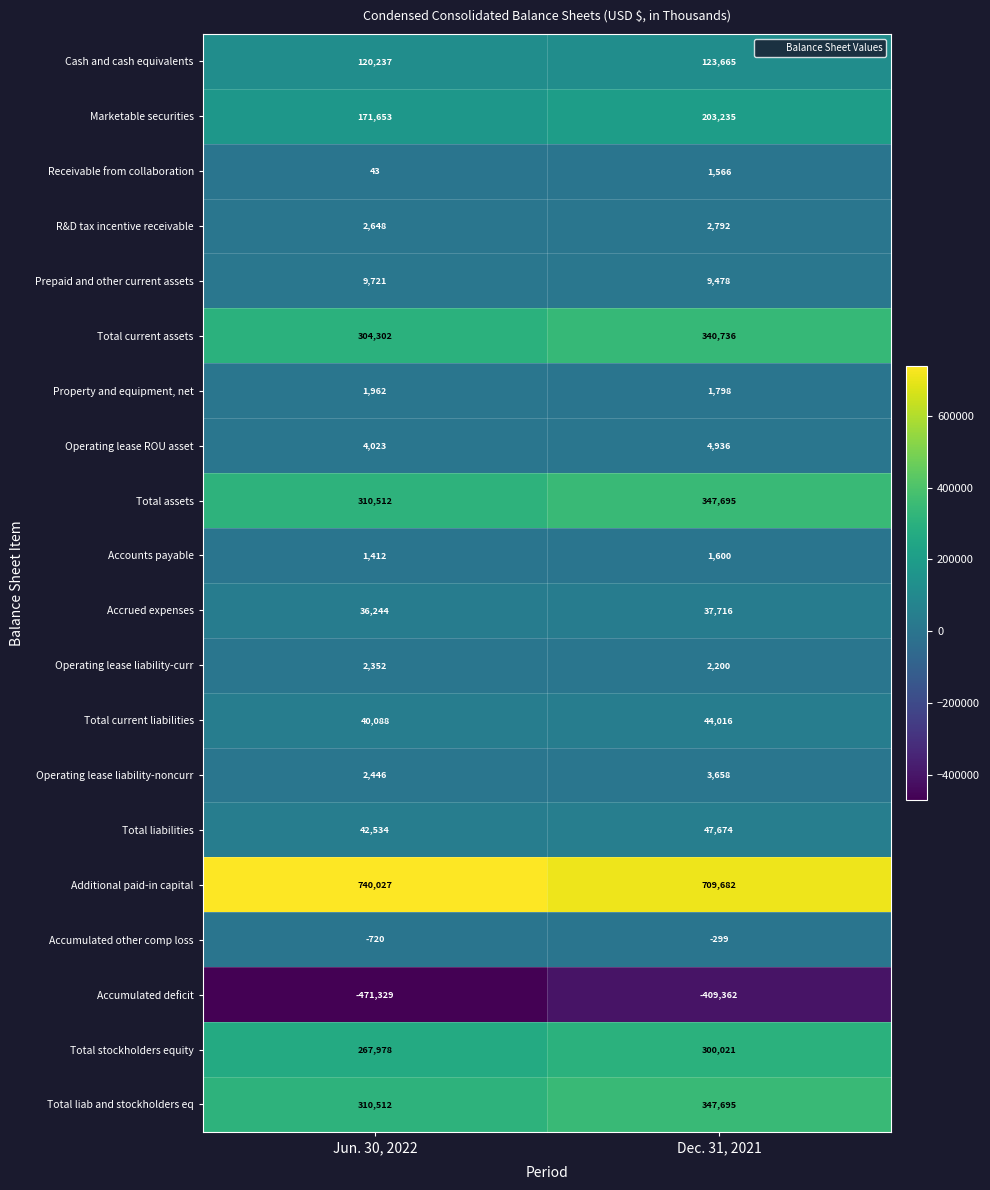

What is the total value across all series at Jun. 30, 2022?

1896645